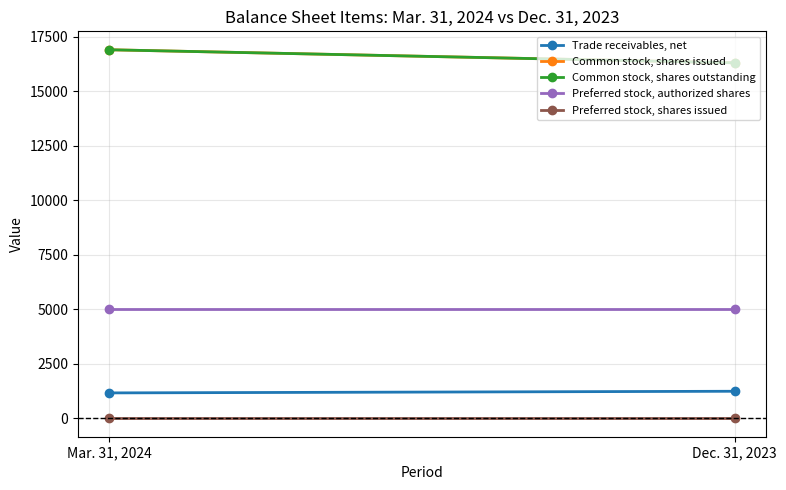

What is the sum of all Common stock, shares outstanding values?

33214